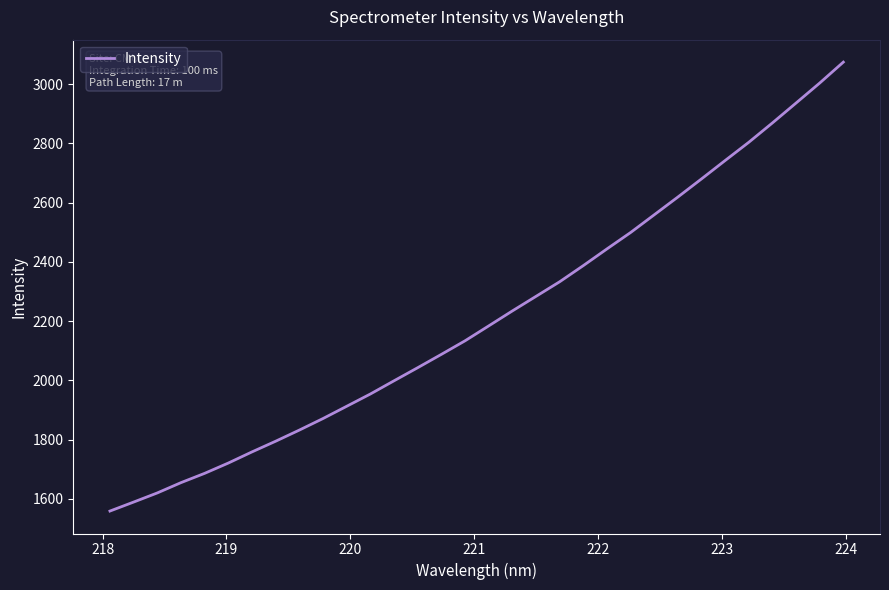

What is the difference between the maximum and minimum values?

1516.4